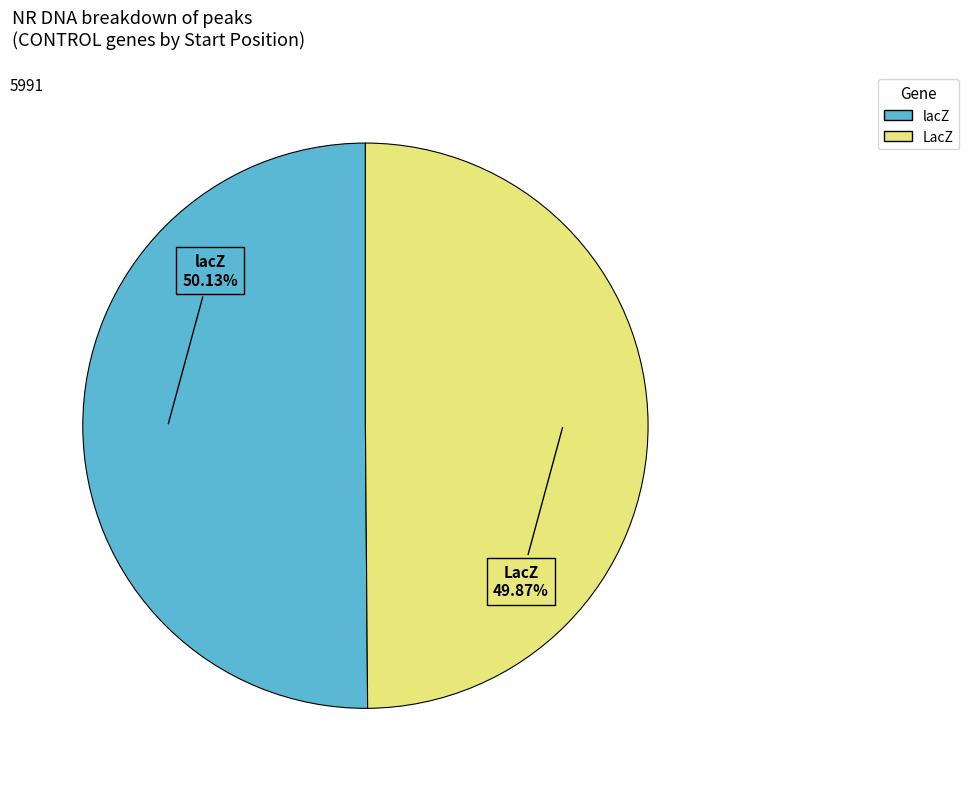

Is the sum of LacZ and lacZ greater than half?

Yes